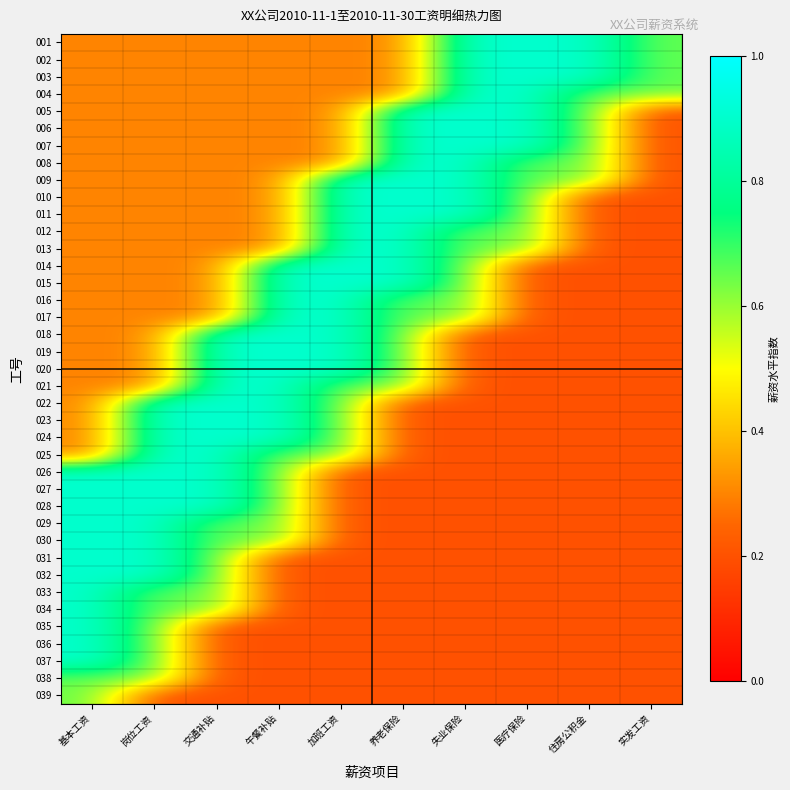

At how many categories does at least one series exceed 0?

10